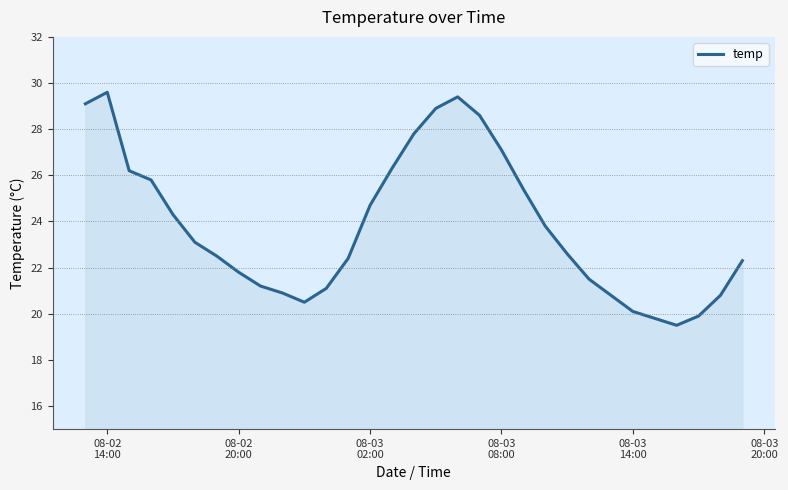

How many distinct data groups are displayed?

1